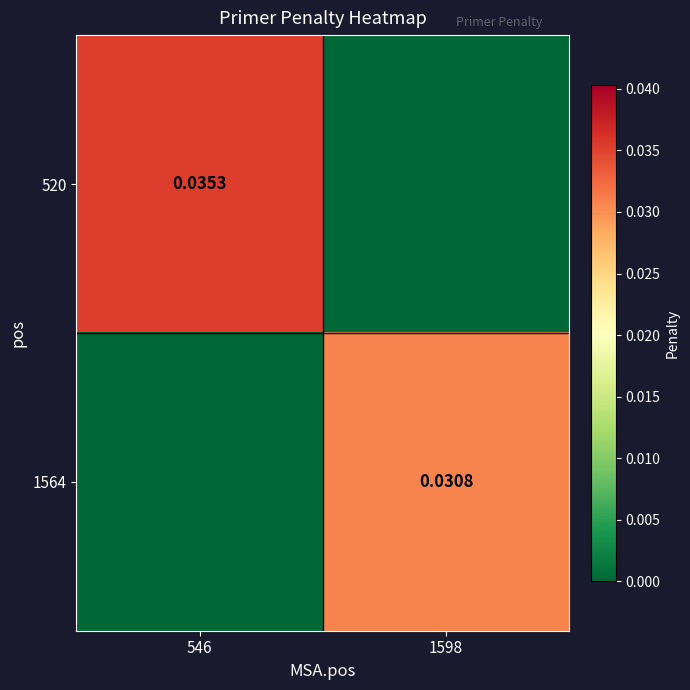

Count the 520 values in the range 0 to 1.

2